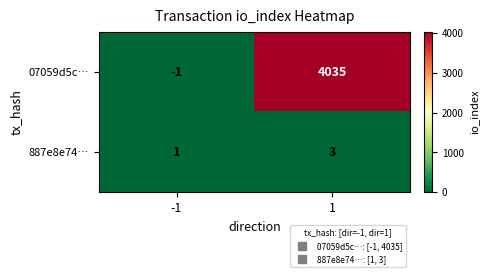

Which series has the largest total across all categories?

07059d5c…